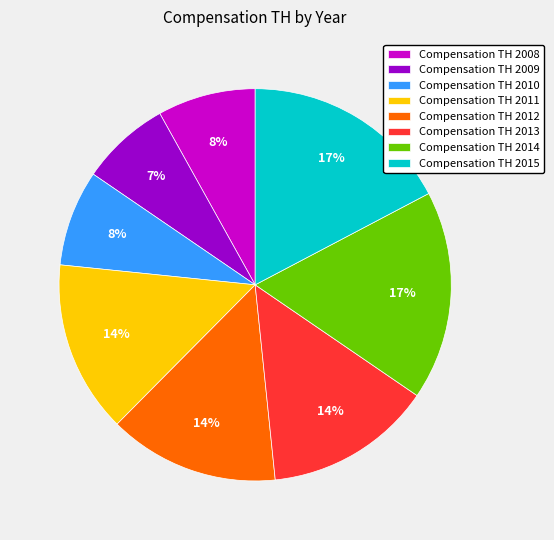

Does any single category account for the majority?

No